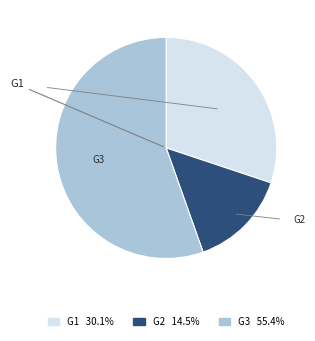

Is there a majority slice in this chart?

Yes